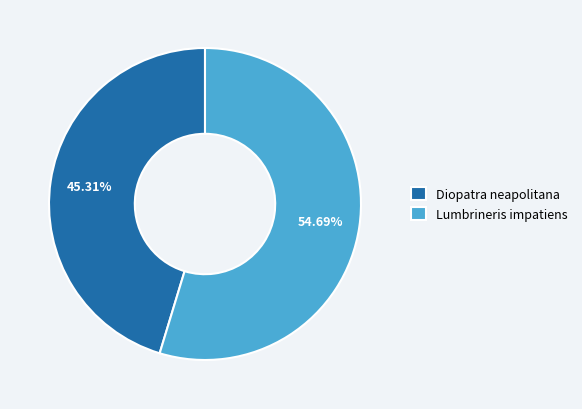

Is the sum of Lumbrineris impatiens and Diopatra neapolitana greater than half?

Yes